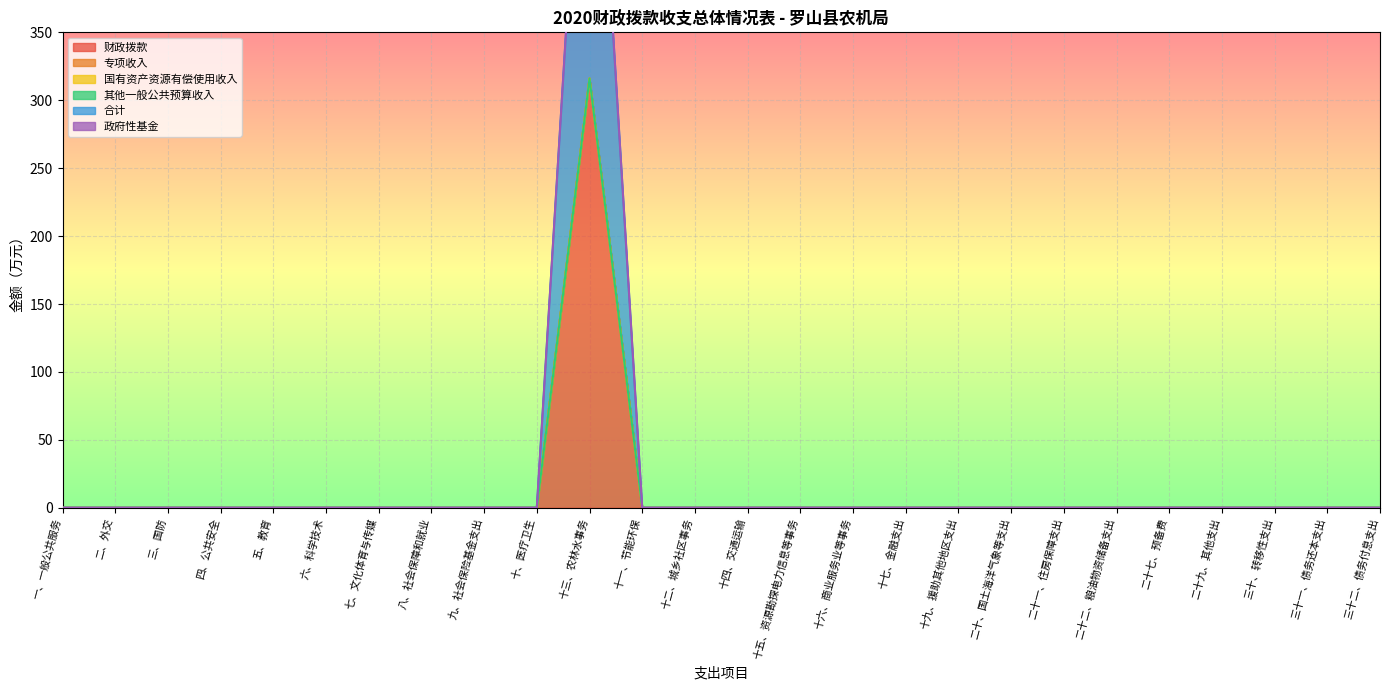

True or false: 合计 has more than 2 interior local peaks.

False